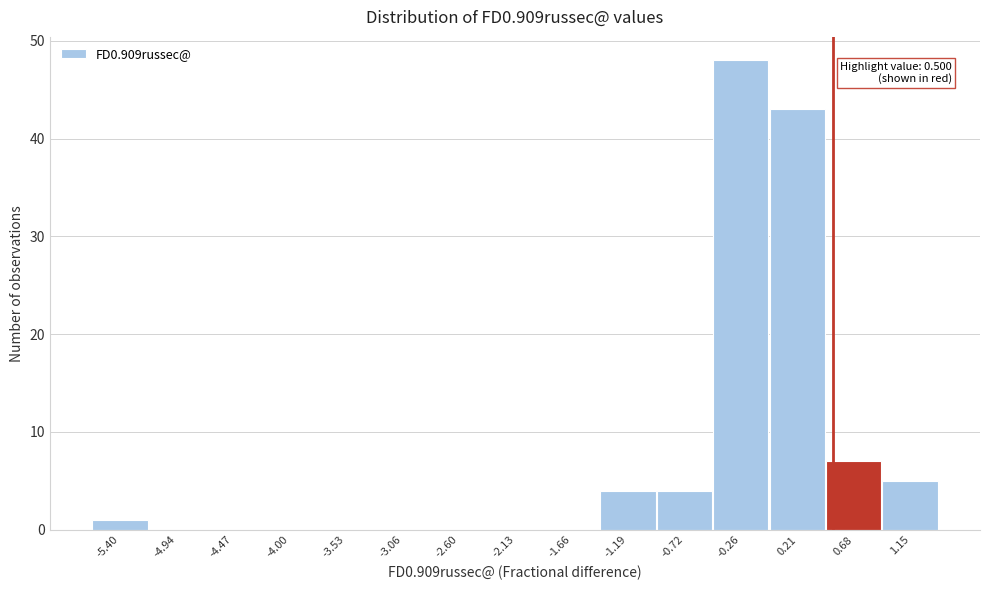

Over which range of the x-axis is the bar tallest?

-0.50 to 0.00